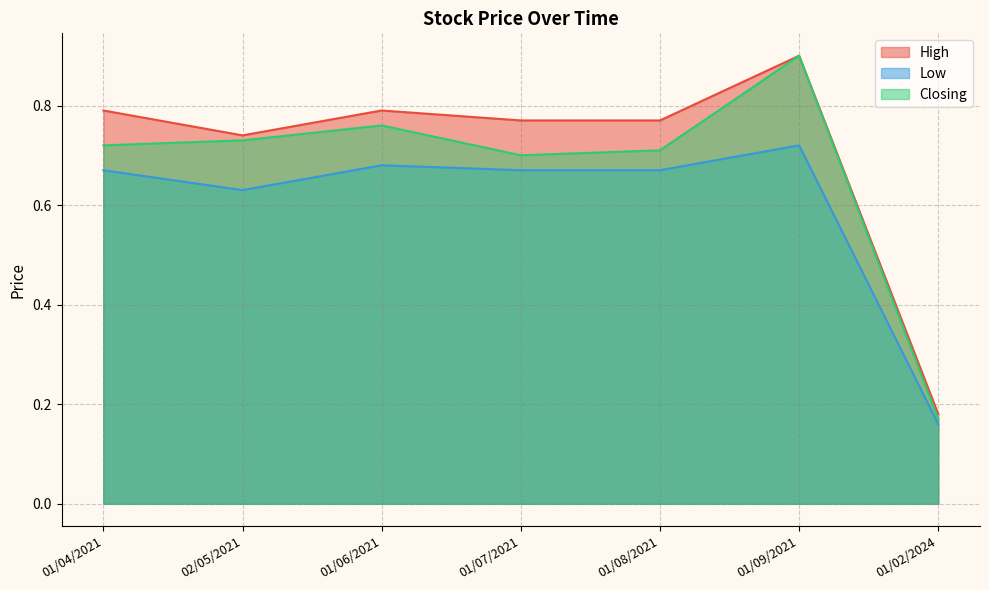

What are all the series names shown in the legend?

High, Low, Closing